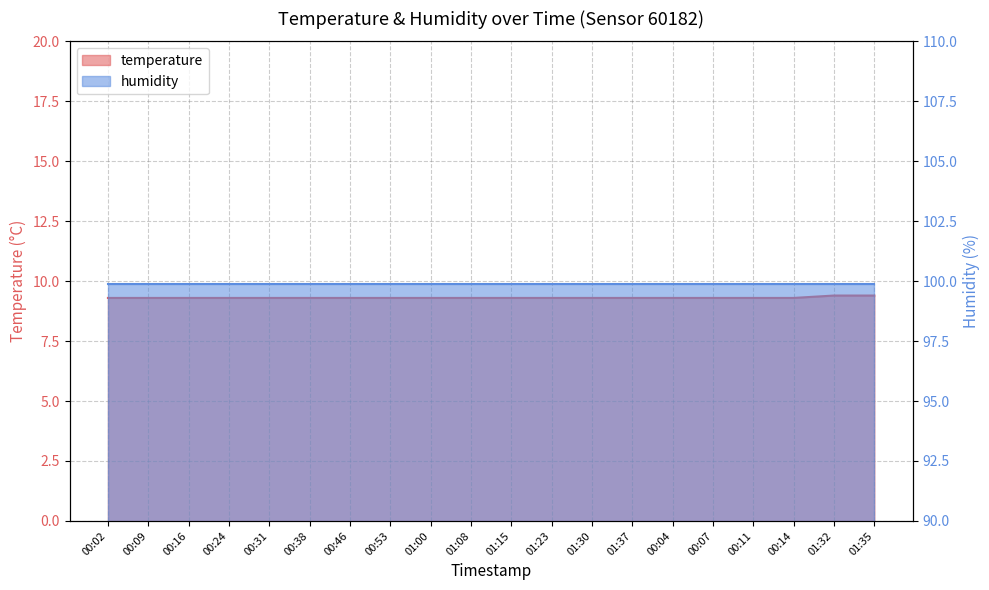

At which label is the value closest to 9?

00:02